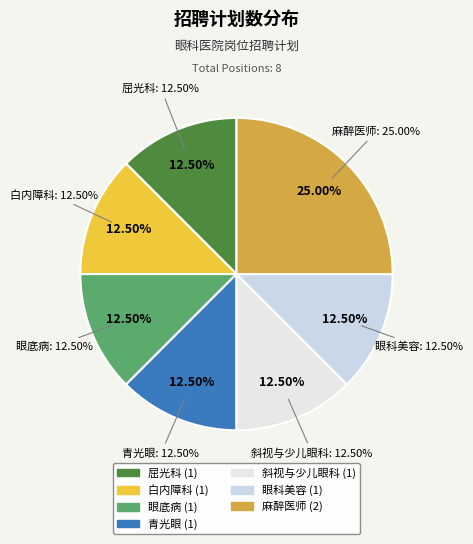

Rank the categories by value from lowest to highest.

屈光科, 白内障科, 眼底病, 青光眼, 斜视与少儿眼科, 眼科美容, 麻醉医师